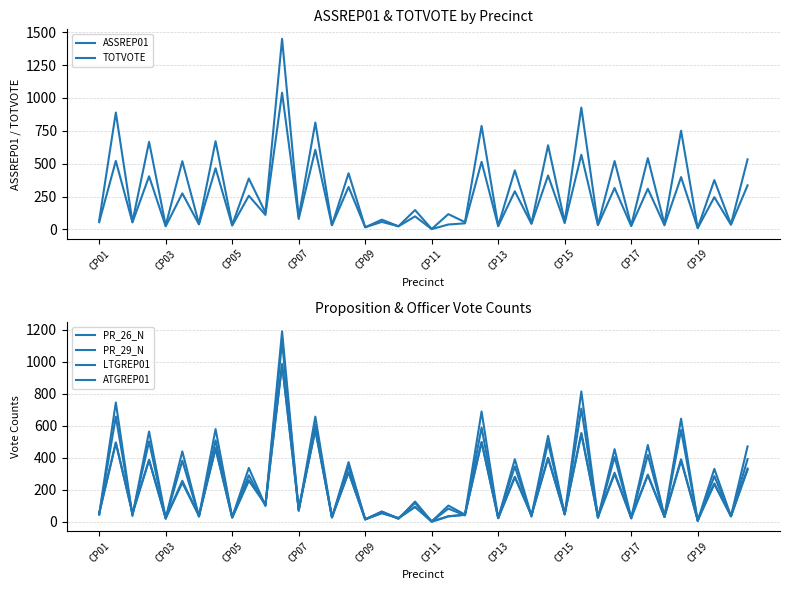

Reading left to right, what are all the values shown in this chart?

ASSREP01: 55	521	53	404	23	274	38	465	29	256	110	1040	79	606	31	323	16	57	23	99	2	37	46	514	24	290	42	410	48	568	32	315	25	309	31	398	10	245	35	335
TOTVOTE: 67	889	58	666	30	519	43	671	34	387	128	1450	95	813	33	427	16	74	24	147	3	116	55	787	27	449	46	640	56	927	35	520	30	542	40	751	10	375	39	533
PR_26_N: 47	745	37	564	25	440	35	579	29	337	101	1189	72	657	28	373	16	65	19	127	3	102	46	689	23	391	38	537	46	814	26	454	26	480	34	644	7	331	36	471
PR_29_N: 46	657	45	502	19	382	33	509	28	291	101	1124	69	605	28	347	16	64	23	118	3	83	41	589	24	346	33	495	47	707	26	405	21	418	30	573	5	286	35	392
LTGREP01: 54	493	53	386	24	244	38	461	28	260	109	983	78	576	30	310	16	55	23	94	2	34	45	498	24	279	42	398	49	549	31	299	26	295	31	382	10	236	36	333
ATGREP01: 53	496	52	387	23	257	38	456	28	258	110	984	79	573	30	309	16	55	24	94	2	36	44	498	24	282	42	400	51	555	31	307	26	291	34	391	10	240	35	326